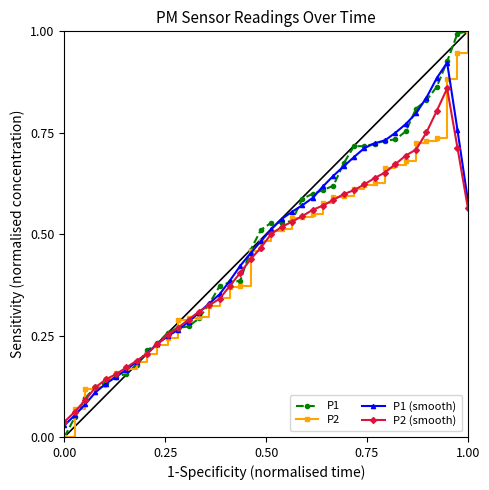

Reading left to right, transcribe all the data shown in this chart.

P1: 0.0	0.0	0.1	0.1	0.1	0.1	0.2	0.2	0.2	0.2	0.3	0.3	0.3	0.3	0.3	0.4	0.4	0.4	0.5	0.5	0.5	0.5	0.5	0.6	0.6	0.6	0.6	0.7	0.7	0.7	0.7	0.7	0.7	0.8	0.8	0.8	0.9	0.9	1.0	1.0
P2: 0.0	0.1	0.1	0.1	0.1	0.2	0.2	0.2	0.2	0.2	0.2	0.3	0.3	0.3	0.3	0.3	0.4	0.4	0.5	0.5	0.5	0.5	0.5	0.5	0.5	0.6	0.6	0.6	0.6	0.6	0.6	0.7	0.7	0.7	0.7	0.7	0.7	0.9	0.9	1.0
P1 (smooth): 0.0	0.1	0.1	0.1	0.1	0.1	0.2	0.2	0.2	0.2	0.2	0.3	0.3	0.3	0.3	0.4	0.4	0.4	0.5	0.5	0.5	0.5	0.6	0.6	0.6	0.6	0.6	0.7	0.7	0.7	0.7	0.7	0.7	0.8	0.8	0.8	0.9	0.9	0.8	0.6
P2 (smooth): 0.0	0.1	0.1	0.1	0.1	0.2	0.2	0.2	0.2	0.2	0.3	0.3	0.3	0.3	0.3	0.3	0.4	0.4	0.4	0.5	0.5	0.5	0.5	0.5	0.6	0.6	0.6	0.6	0.6	0.6	0.6	0.7	0.7	0.7	0.7	0.8	0.8	0.9	0.7	0.6